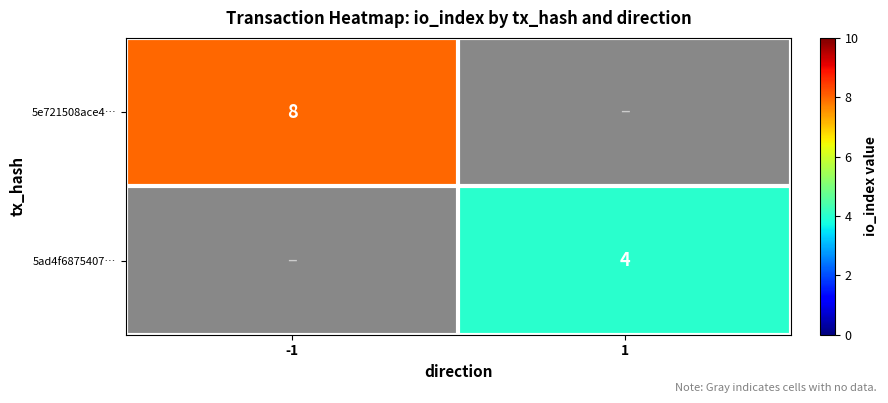

True or false: 5e721508ace4… has a value of 8 at -1.

True